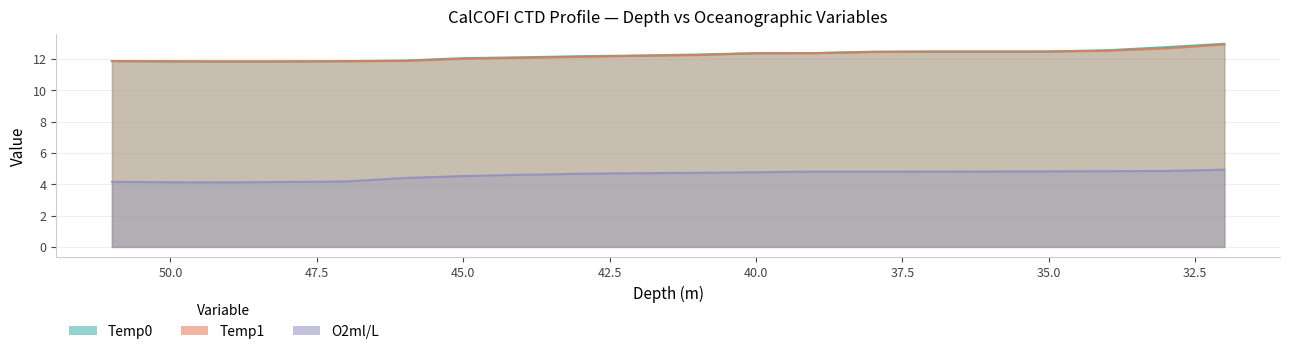

At which label is Temp0 closest to 12?

45